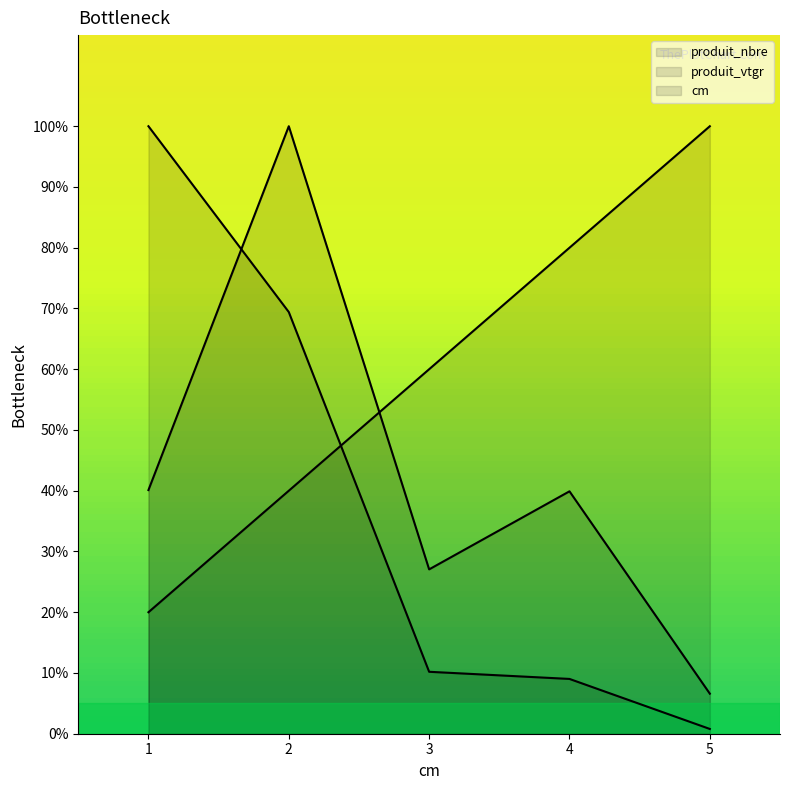

Between 4 and 5, which series saw the biggest shift?

produit_vtgr